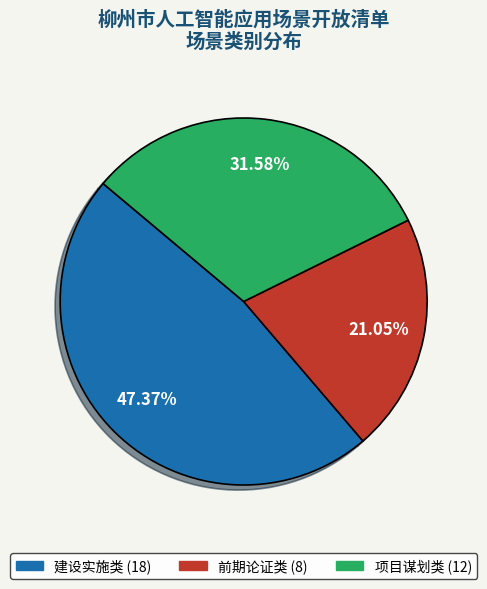

Between 项目谋划类 and 建设实施类, which is larger?

建设实施类